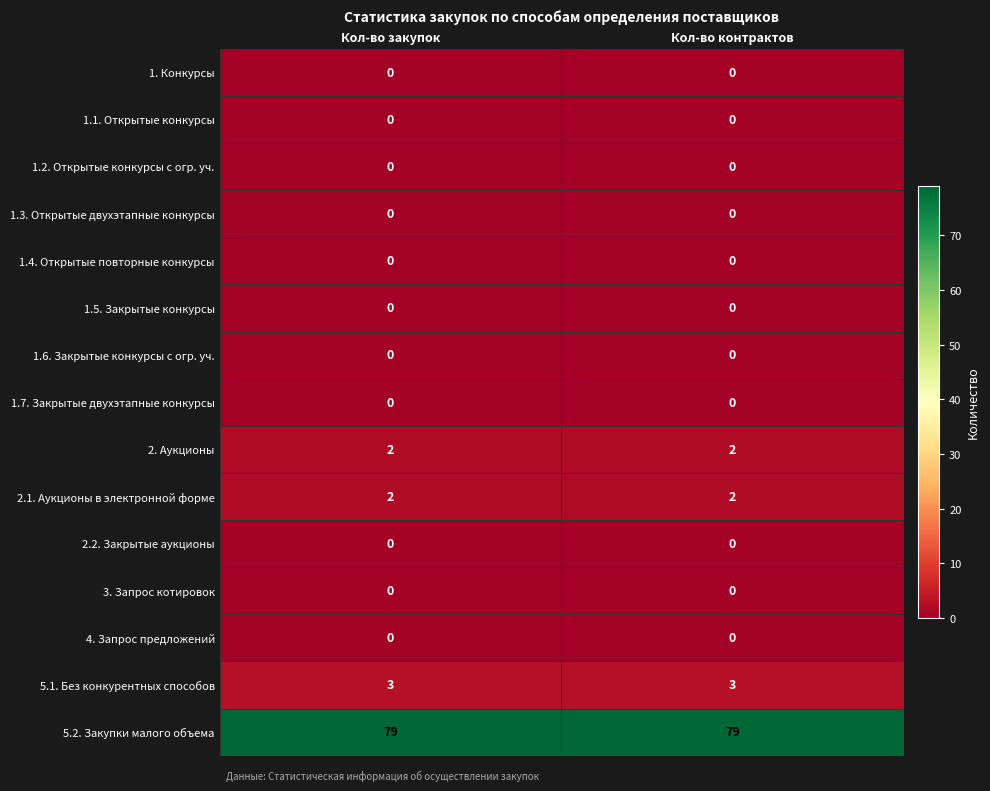

Reading right to left, list all the values displayed in this chart.

1. Конкурсы: Кол-во контрактов=0	Кол-во закупок=0
1.1. Открытые конкурсы: Кол-во контрактов=0	Кол-во закупок=0
1.2. Открытые конкурсы с огр. уч.: Кол-во контрактов=0	Кол-во закупок=0
1.3. Открытые двухэтапные конкурсы: Кол-во контрактов=0	Кол-во закупок=0
1.4. Открытые повторные конкурсы: Кол-во контрактов=0	Кол-во закупок=0
1.5. Закрытые конкурсы: Кол-во контрактов=0	Кол-во закупок=0
1.6. Закрытые конкурсы с огр. уч.: Кол-во контрактов=0	Кол-во закупок=0
1.7. Закрытые двухэтапные конкурсы: Кол-во контрактов=0	Кол-во закупок=0
2. Аукционы: Кол-во контрактов=2	Кол-во закупок=2
2.1. Аукционы в электронной форме: Кол-во контрактов=2	Кол-во закупок=2
2.2. Закрытые аукционы: Кол-во контрактов=0	Кол-во закупок=0
3. Запрос котировок: Кол-во контрактов=0	Кол-во закупок=0
4. Запрос предложений: Кол-во контрактов=0	Кол-во закупок=0
5.1. Без конкурентных способов: Кол-во контрактов=3	Кол-во закупок=3
5.2. Закупки малого объема: Кол-во контрактов=79	Кол-во закупок=79